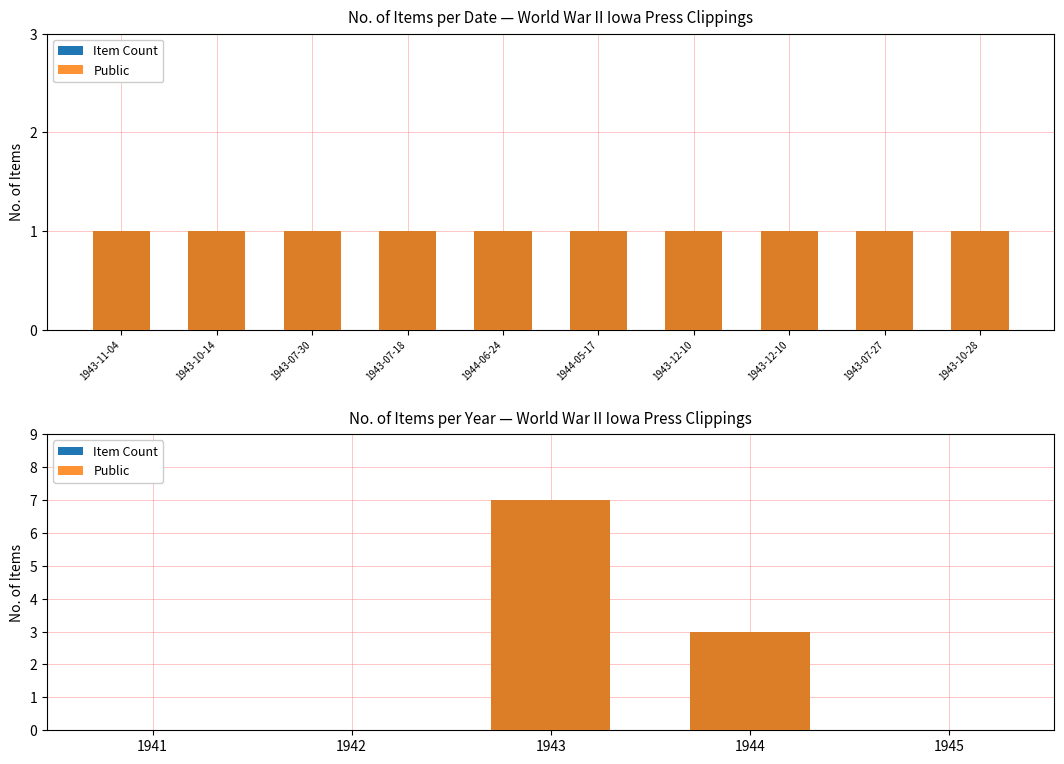

How many data points does each series have?

5